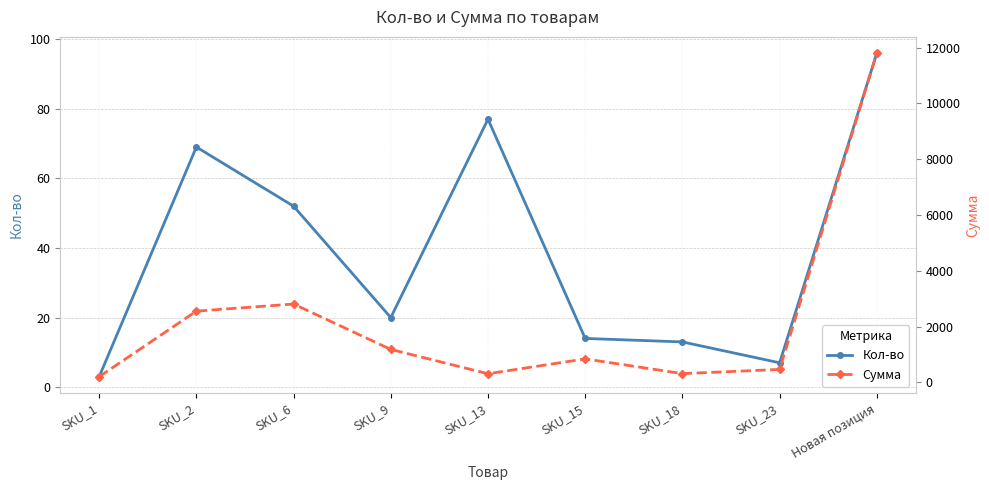

What are all the series names shown in the legend?

Кол-во, Сумма